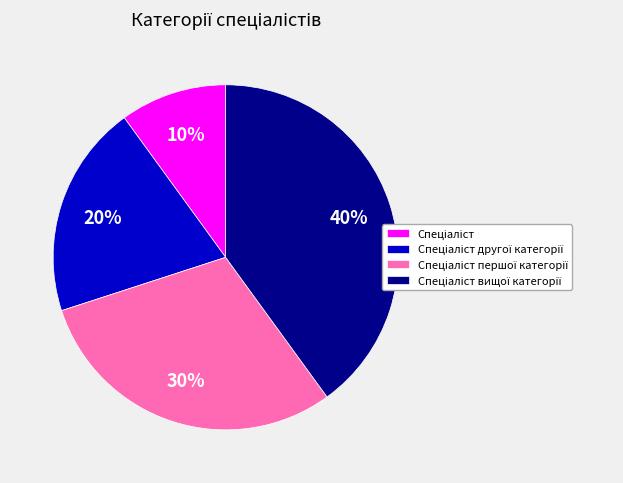

Does any single category account for the majority?

No